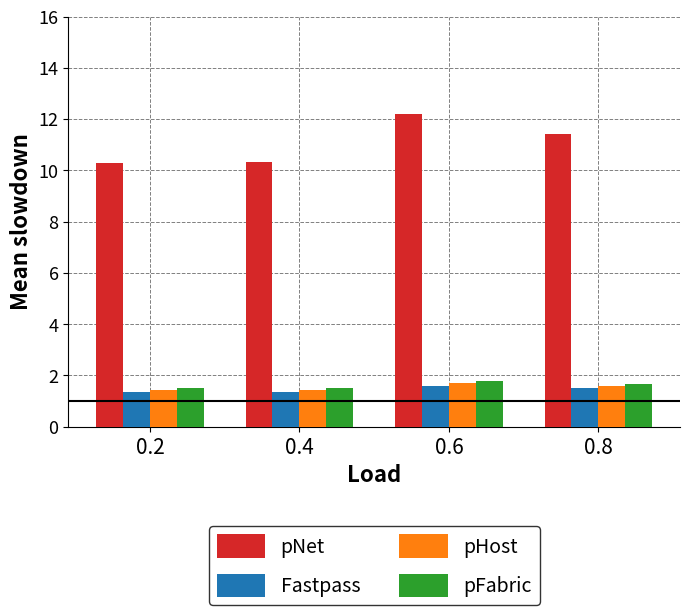

Reading right to left, list all the values displayed in this chart.

pNet: 0.8=11.4	0.6=12.2	0.4=10.3	0.2=10.3
Fastpass: 0.8=1.5	0.6=1.6	0.4=1.3	0.2=1.3
pHost: 0.8=1.6	0.6=1.7	0.4=1.4	0.2=1.4
pFabric: 0.8=1.7	0.6=1.8	0.4=1.5	0.2=1.5